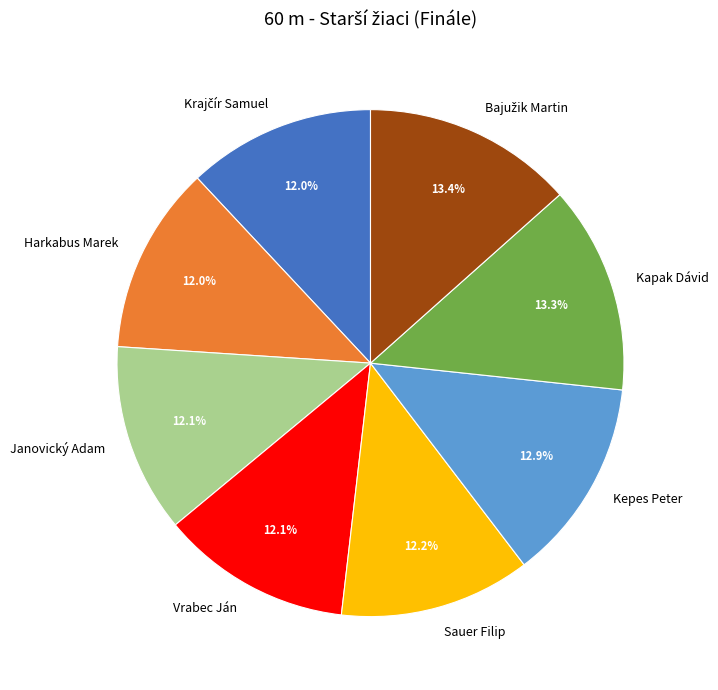

What percentage is NOT represented by Kepes Peter?

87.1%